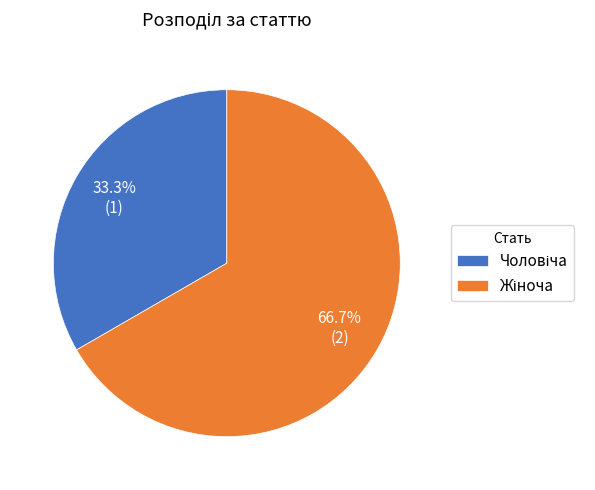

Is there a majority slice in this chart?

Yes